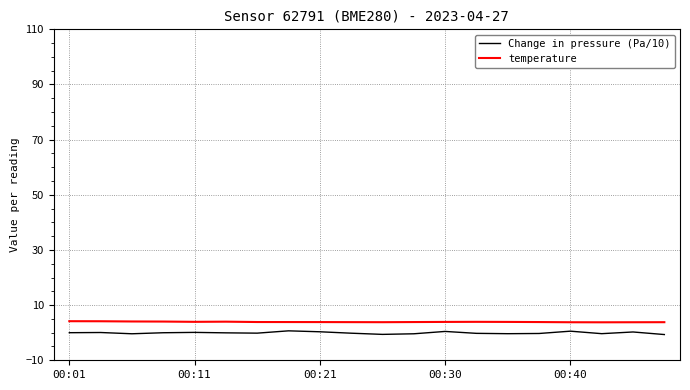

What is the sum of all temperature values?

78.2